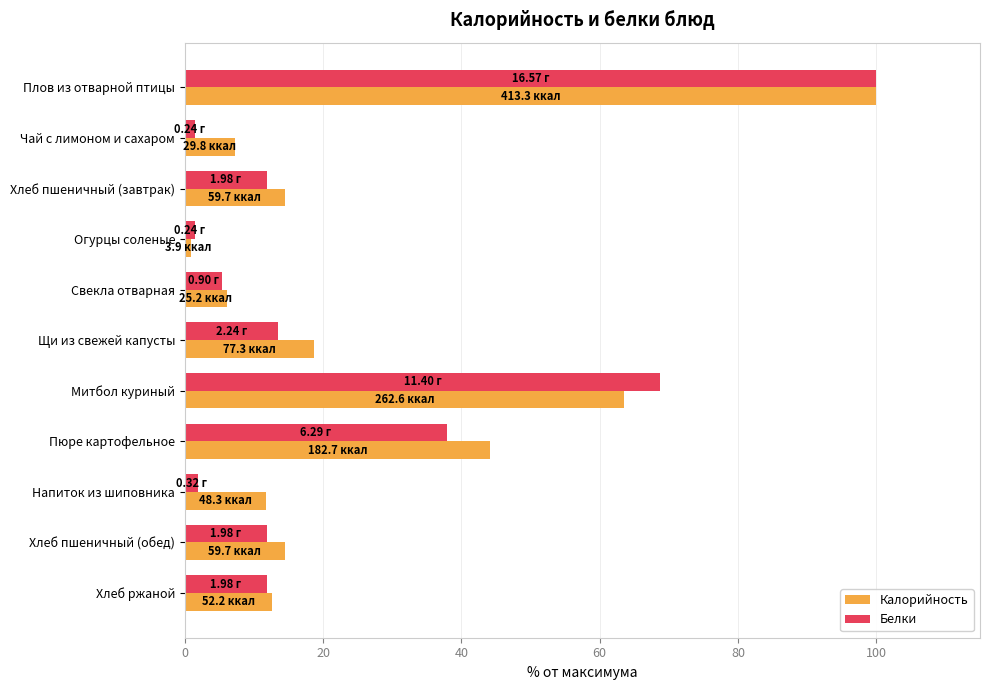

At which category does the chart reach its peak across all series?

Плов из отварной птицы